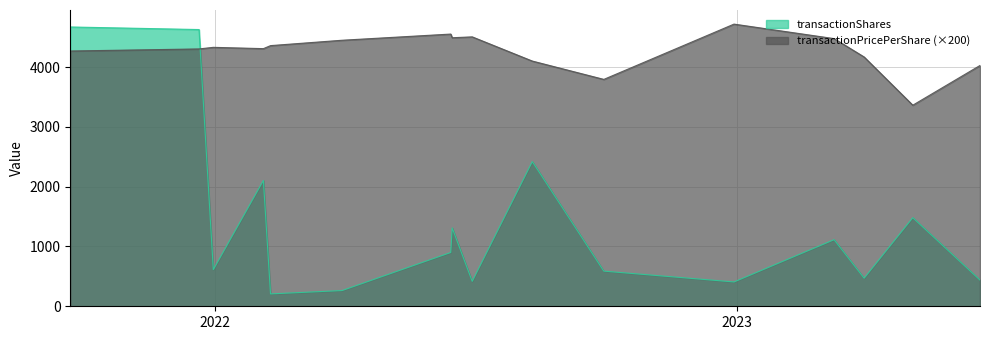

Is it true that transactionPricePerShare equals 4331.4 at 2021-12-31?

True